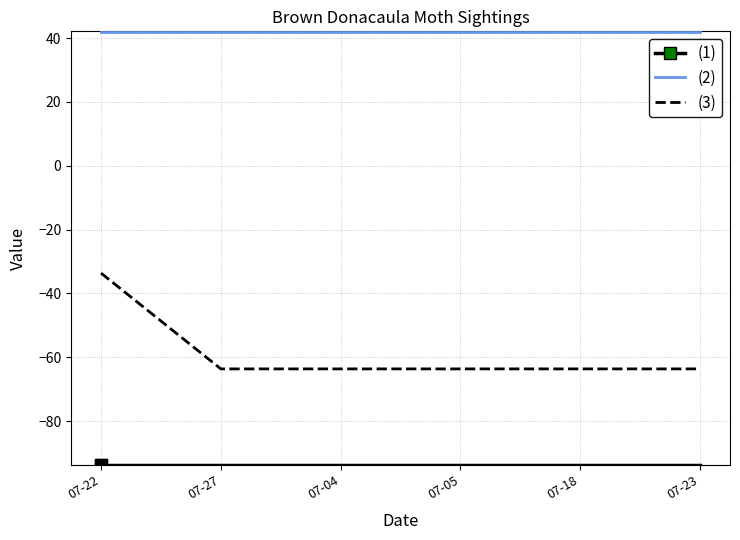

Which series has the largest total across all categories?

(2)